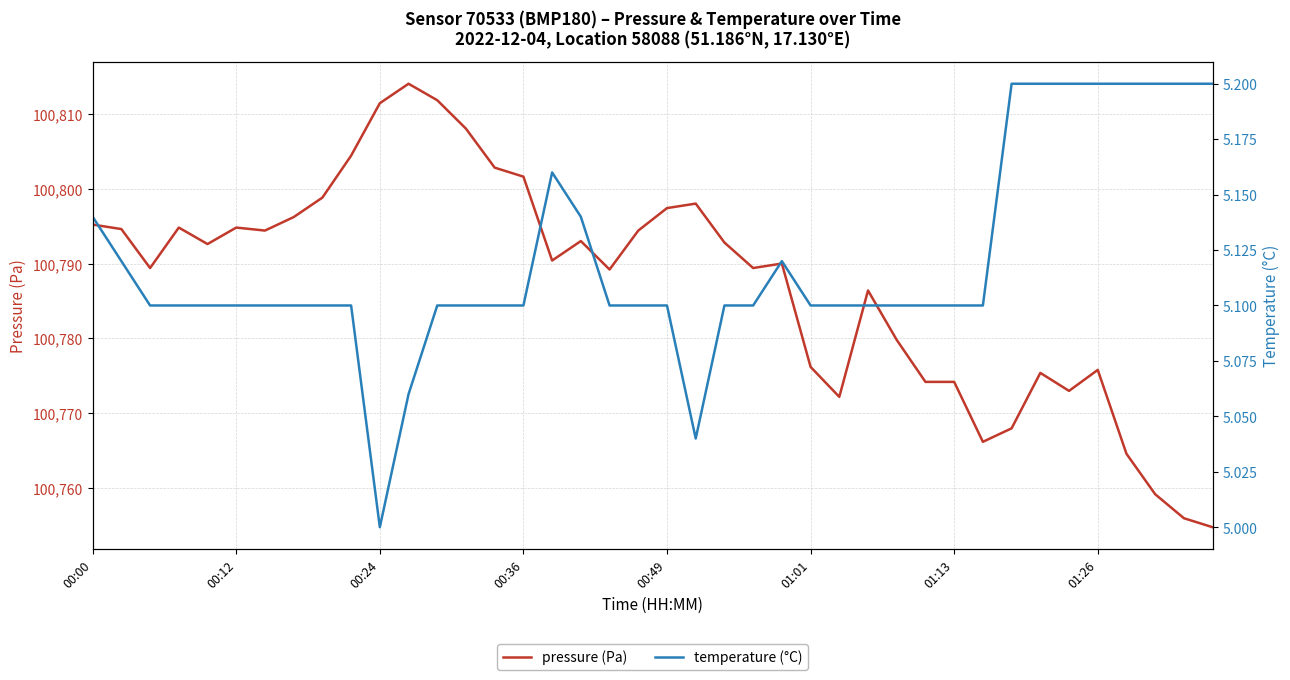

What is the maximum value for pressure (Pa)?

100814.0